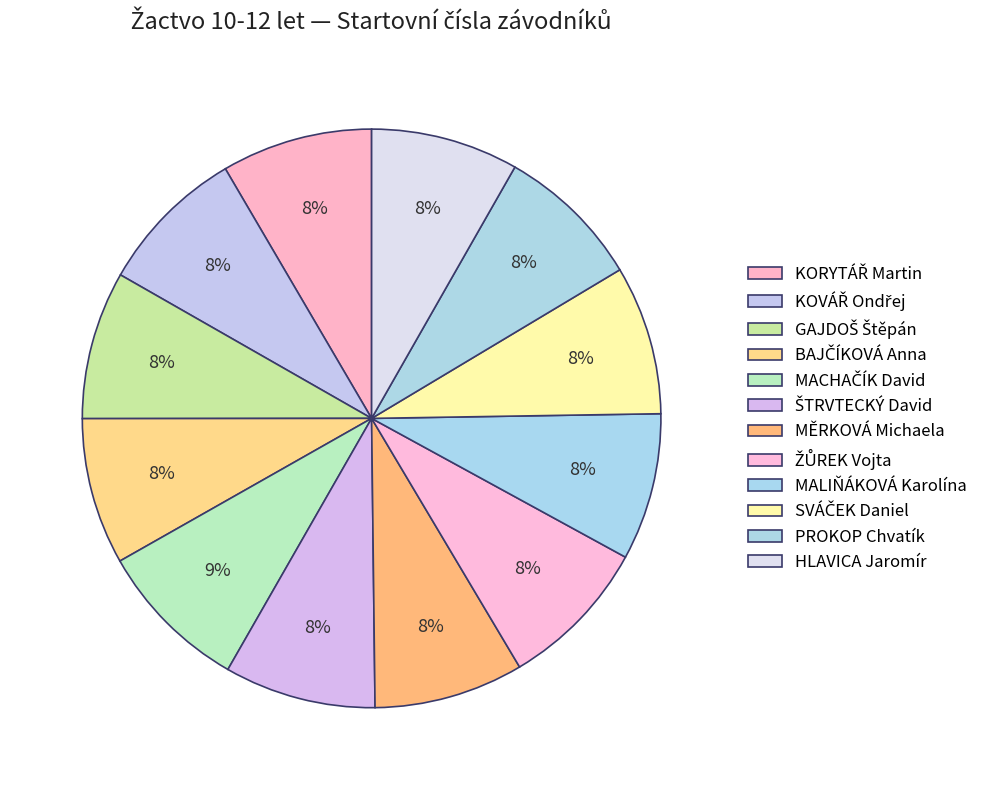

Is it true that MĚRKOVÁ Michaela is 8% of the pie?

True